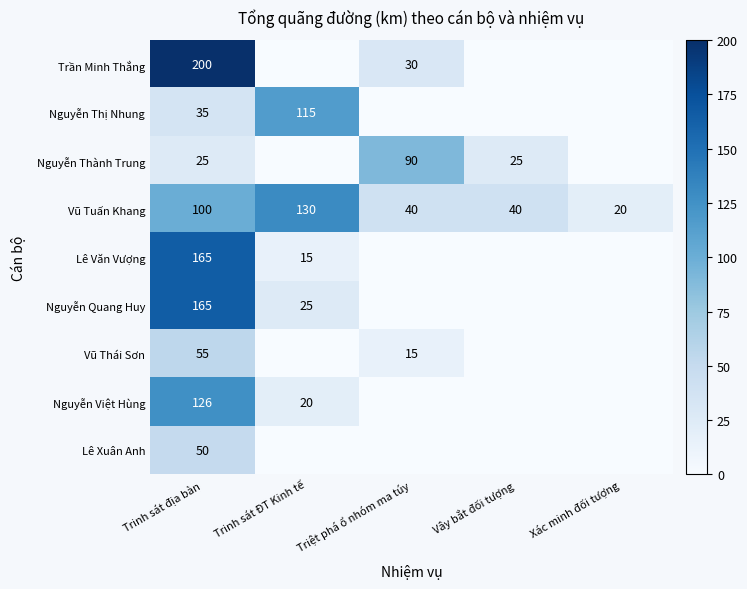

How many series are shown in this chart?

9